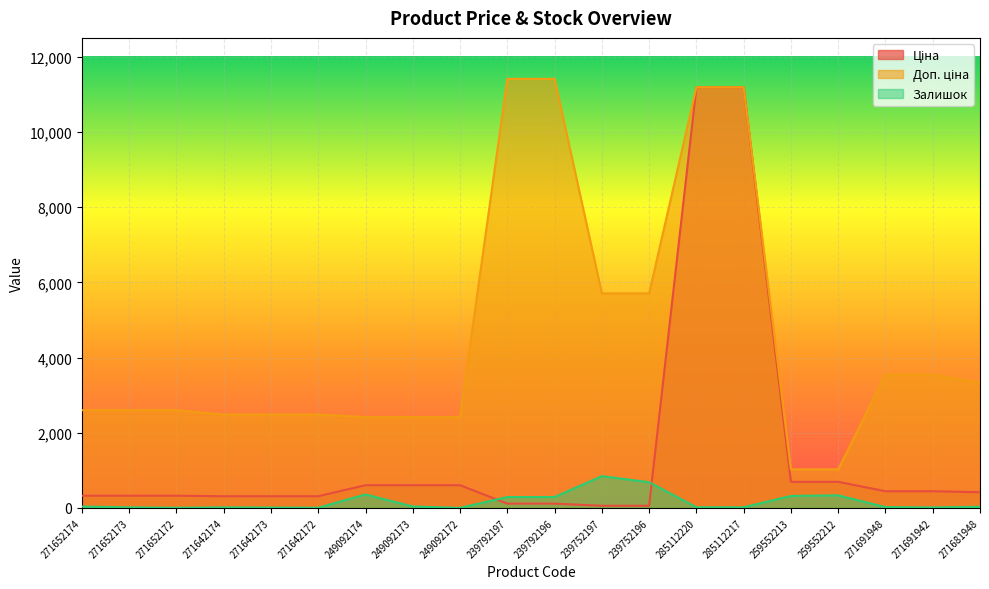

List the series in order of their peak value, lowest first.

Залишок, Ціна, Доп. ціна